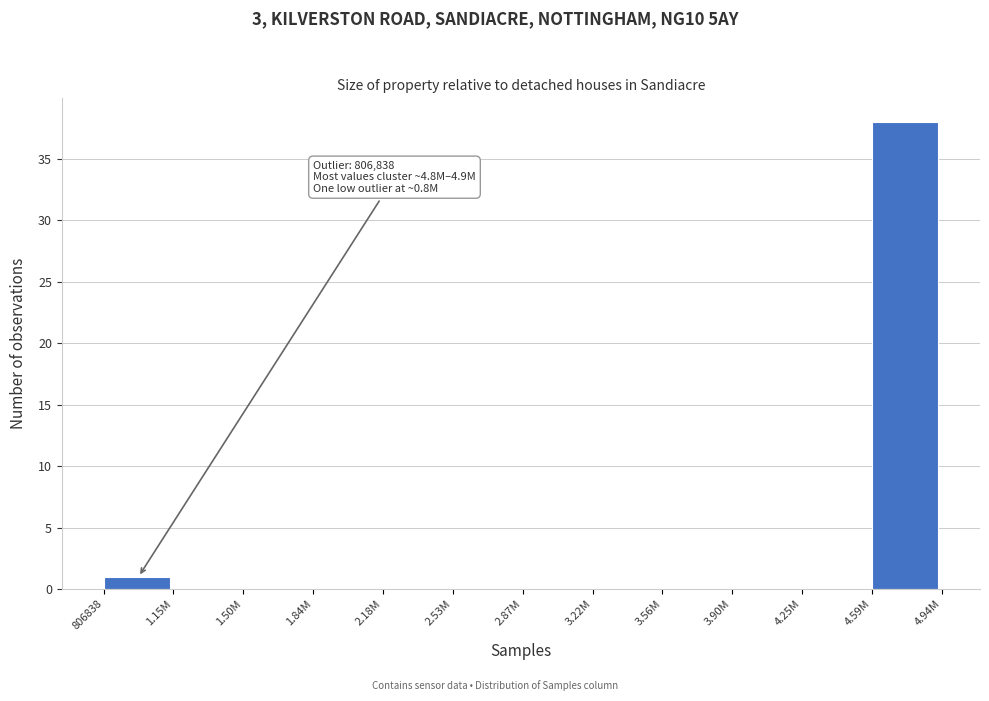

Reading left to right, what are all the values shown in this chart?

806838=1	1.15M=0	1.50M=0	1.84M=0	2.18M=0	2.53M=0	2.87M=0	3.22M=0	3.56M=0	3.90M=0	4.25M=0	4.59M=38